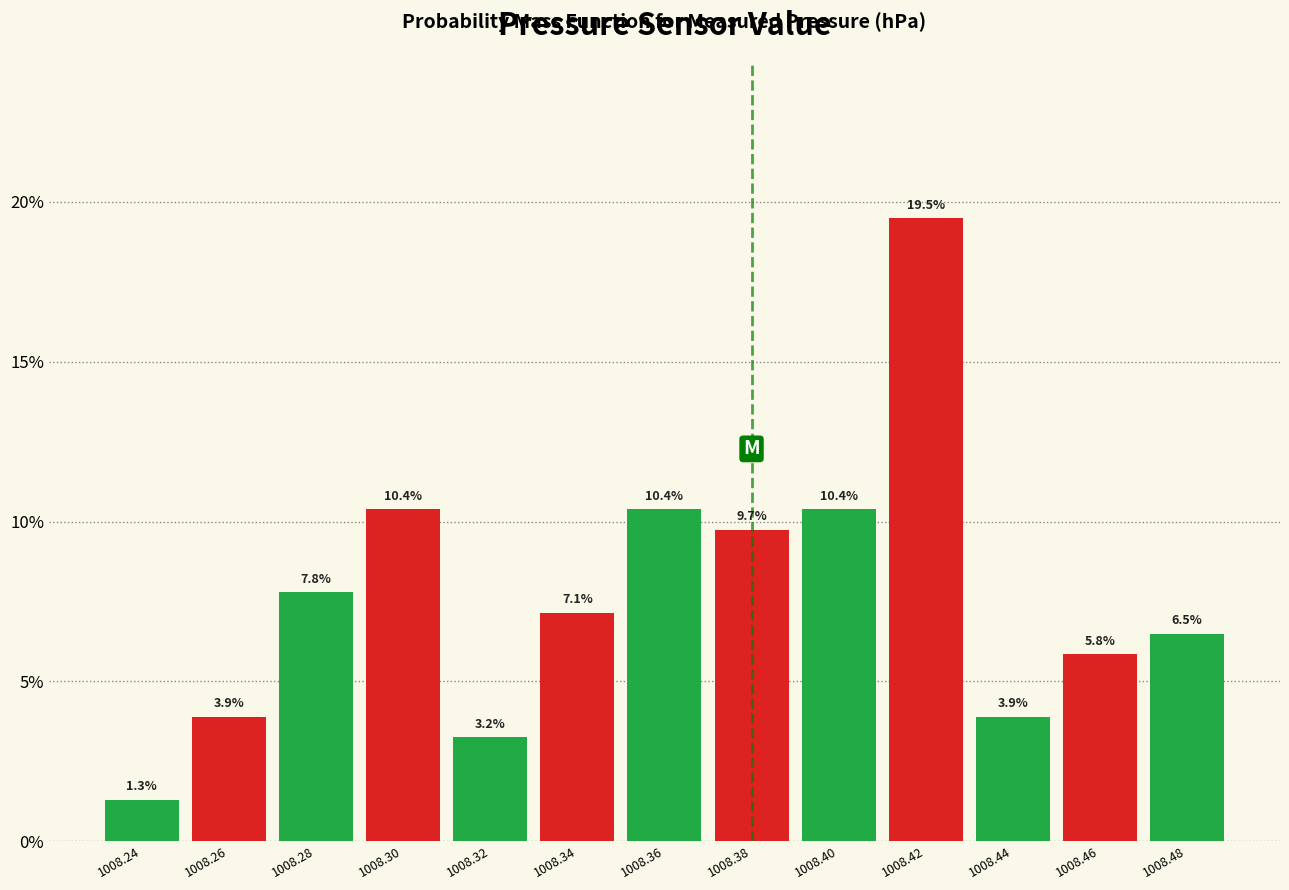

Reading left to right, list every bar in this chart as the range it spans on the x-axis followed by its height.

1008.23 to 1008.25: 1.3
1008.25 to 1008.27: 3.9
1008.27 to 1008.29: 7.8
1008.29 to 1008.31: 10.4
1008.31 to 1008.33: 3.2
1008.33 to 1008.35: 7.1
1008.35 to 1008.37: 10.4
1008.37 to 1008.39: 9.7
1008.39 to 1008.41: 10.4
1008.41 to 1008.43: 19.5
1008.43 to 1008.45: 3.9
1008.45 to 1008.47: 5.8
1008.47 to 1008.49: 6.5